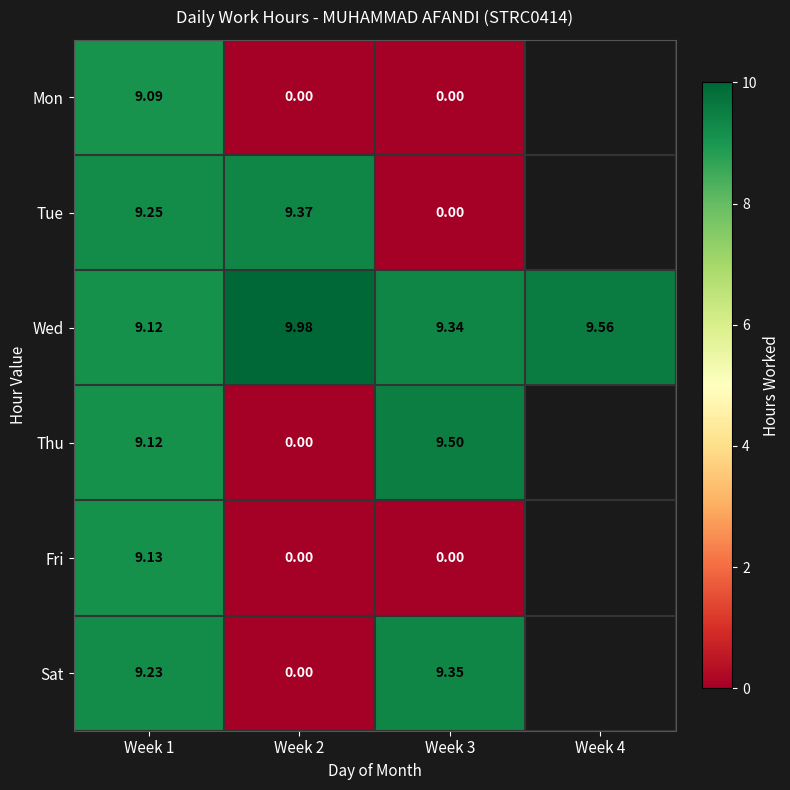

Which series changed the most between Week 1 and Week 3?

Tue